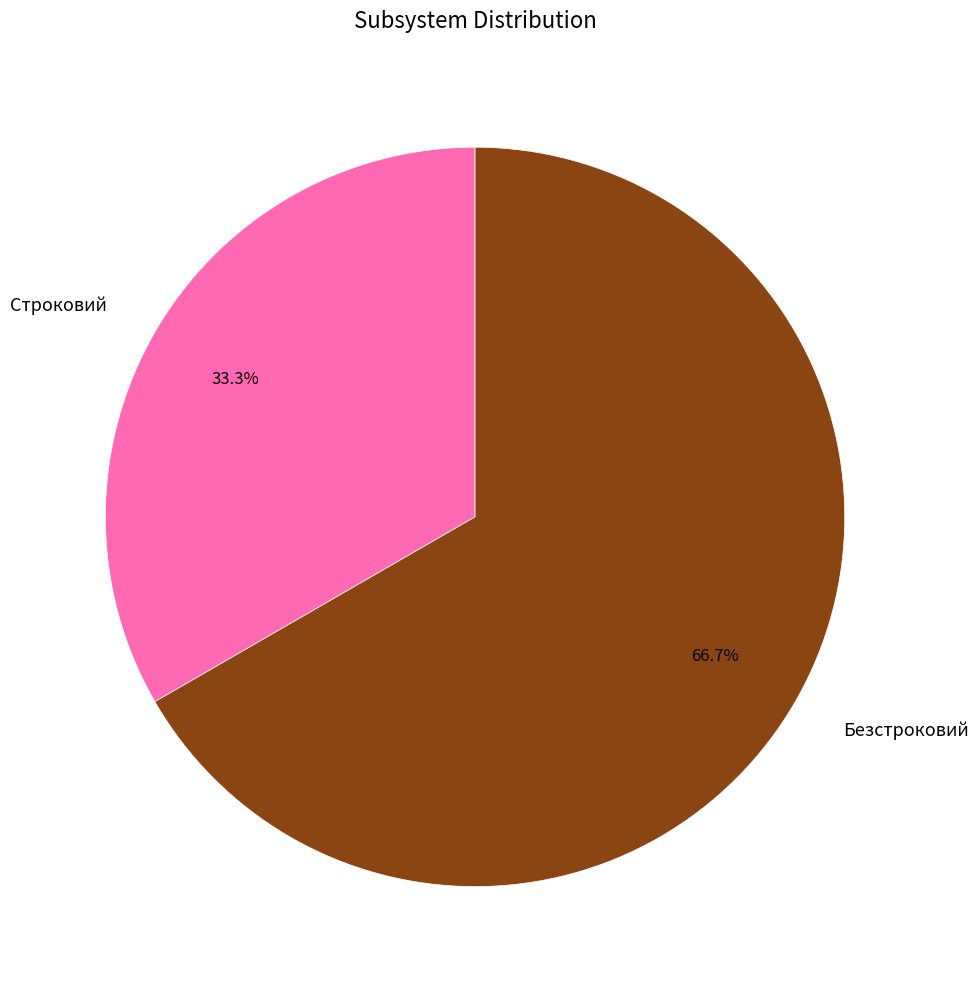

Count the number of slices in the pie.

2